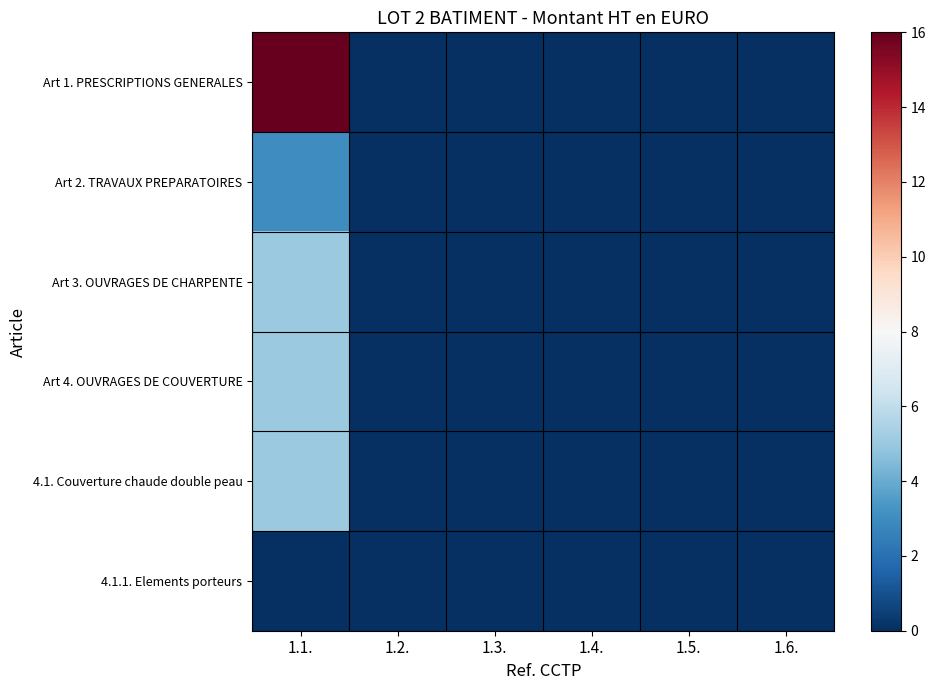

Which series has the largest total across all categories?

row_0